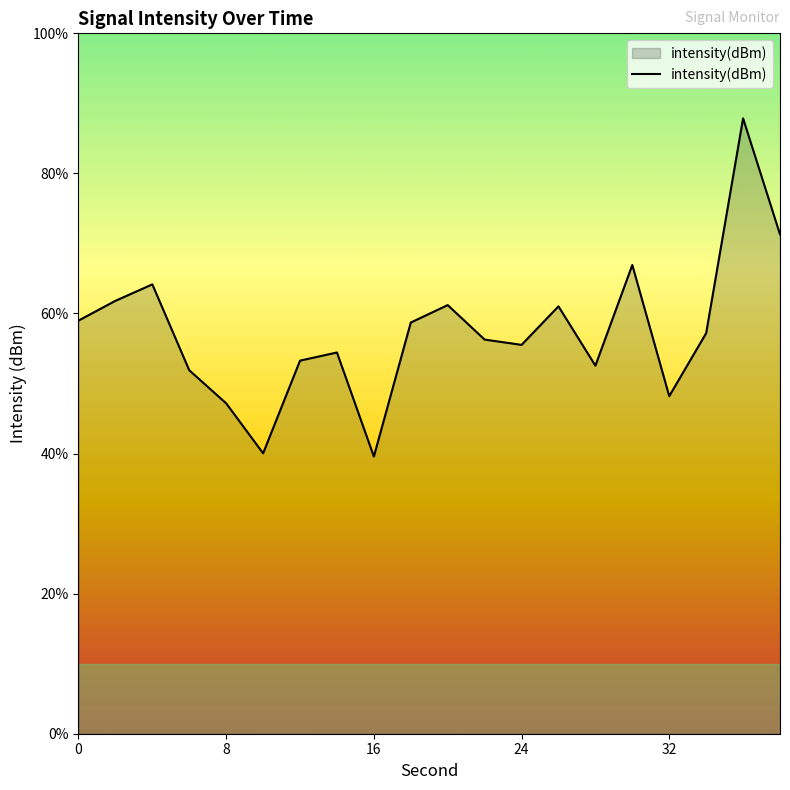

Rank the categories by value from highest to lowest.

36, 38, 30, 4, 2, 20, 26, 0, 18, 34, 22, 24, 14, 12, 28, 6, 32, 8, 10, 16